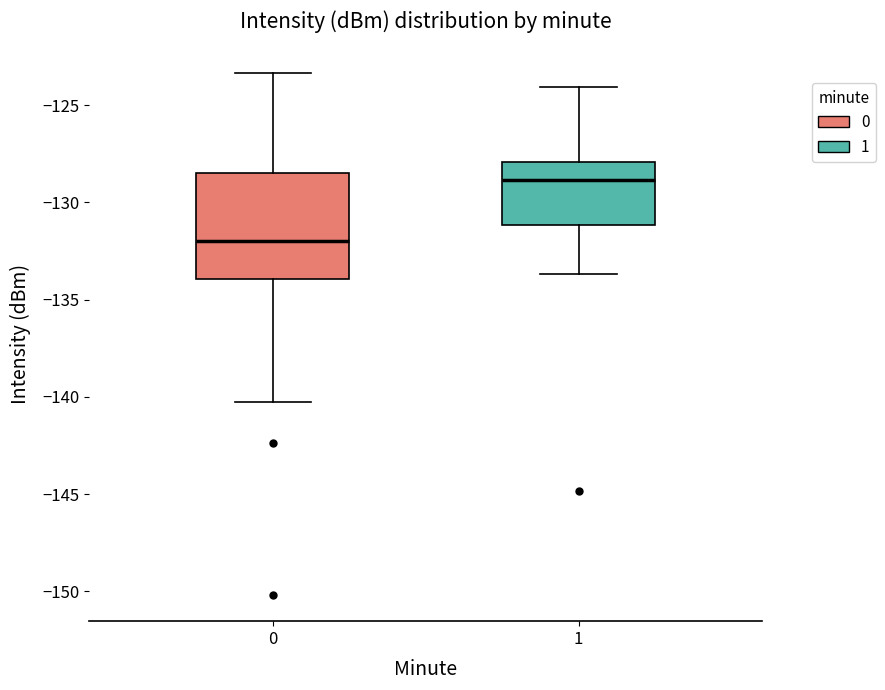

Where is the lower edge of the box at x = 0 on the y-axis? The values are not printed on the chart, so give them approximately, as read against the axis.

-134.0